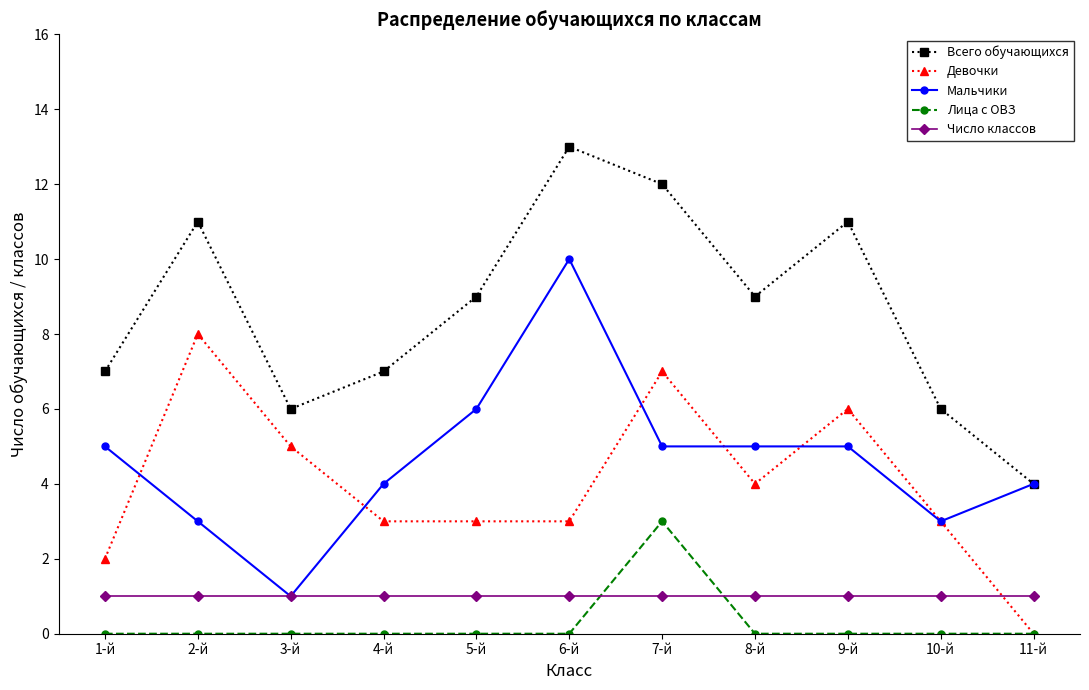

What is the maximum value shown in the chart?

13